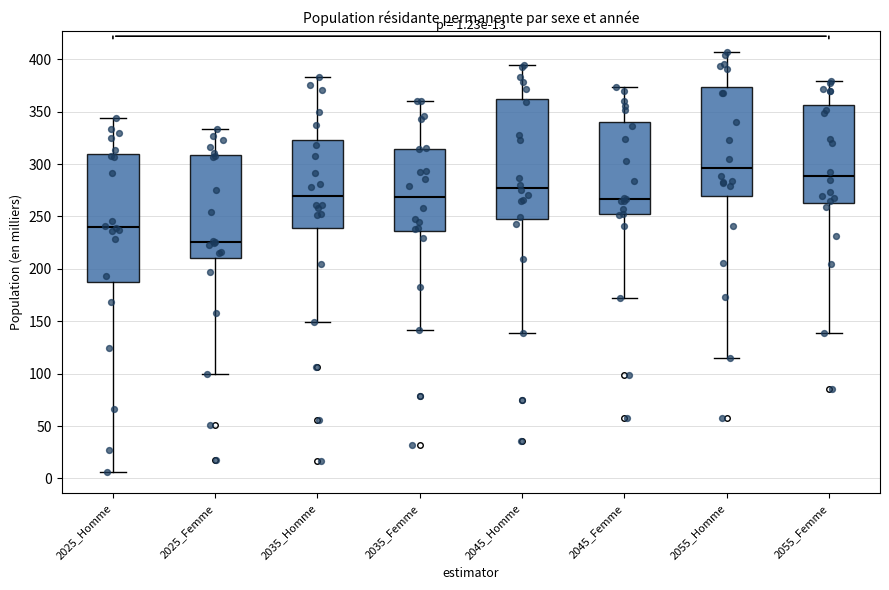

Which box has the lowest median line?

2025_Femme